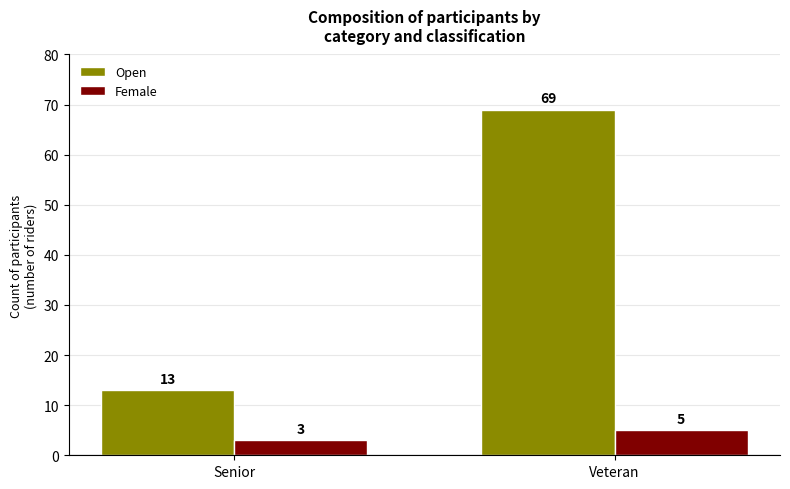

What is the difference between the highest and lowest values at Veteran?

64